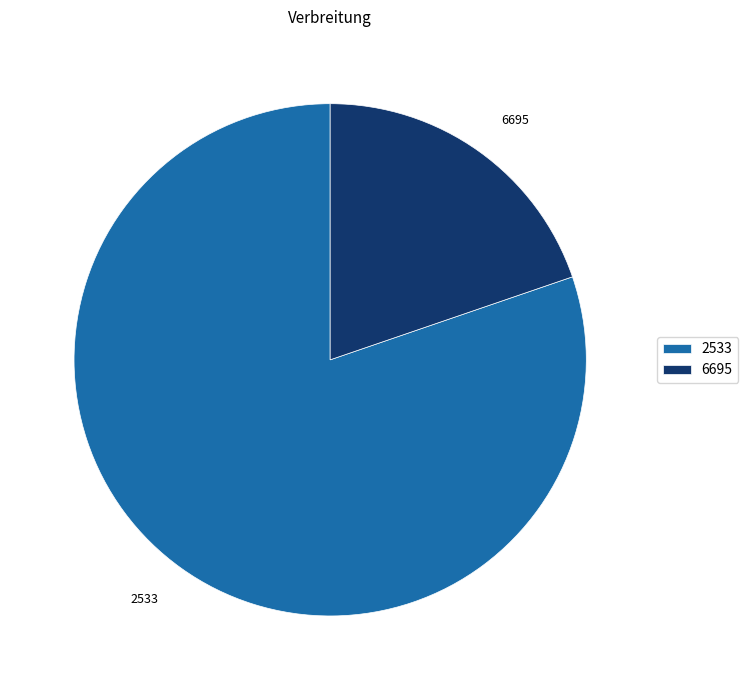

Is there any slice that represents more than half of the pie?

Yes